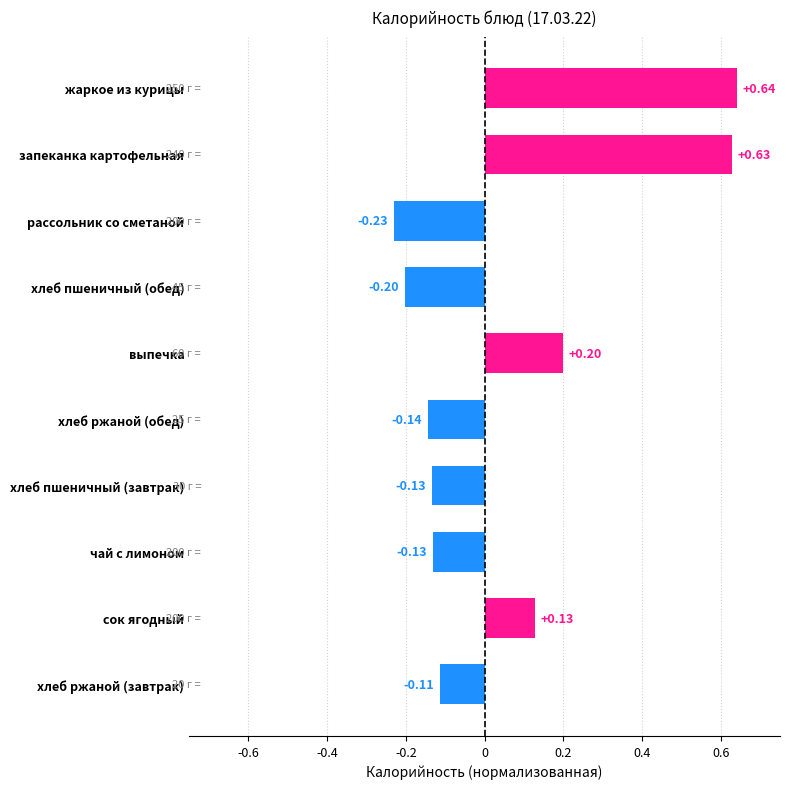

At which category does the chart reach its minimum across all series?

рассольник со сметаной